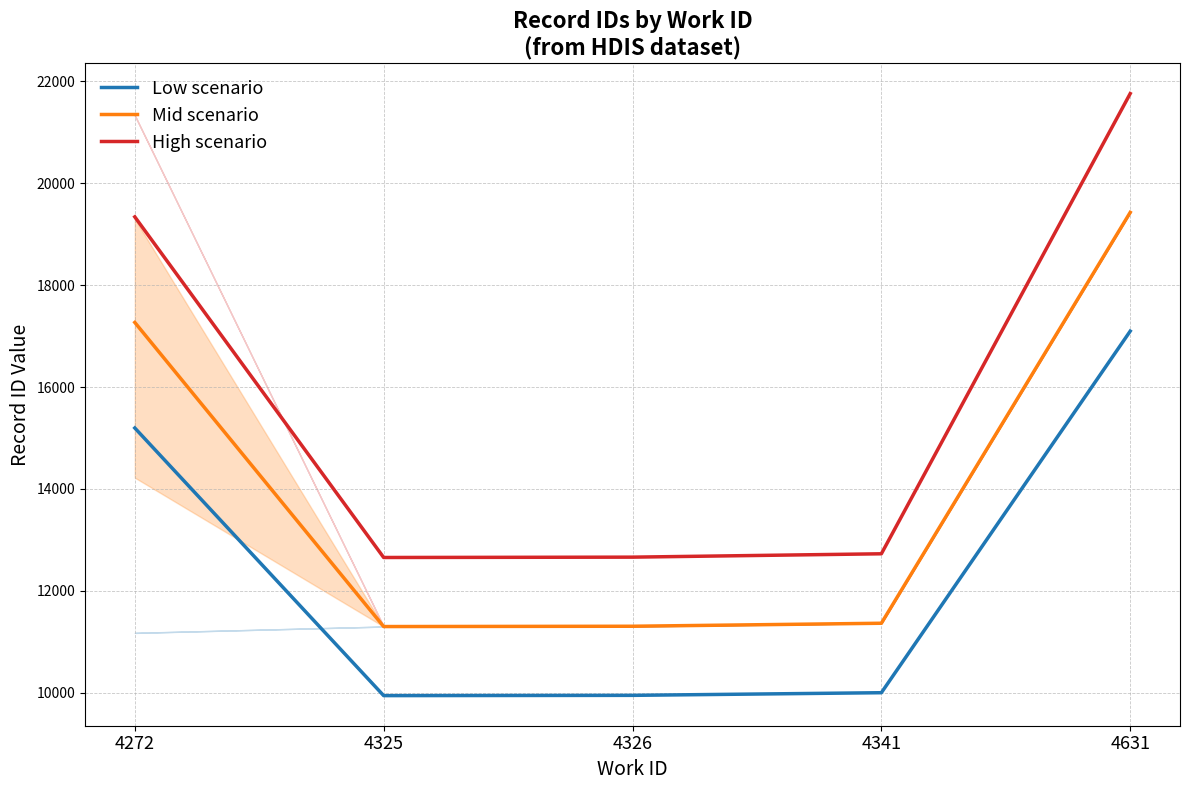

Count the number of categories in the chart.

5